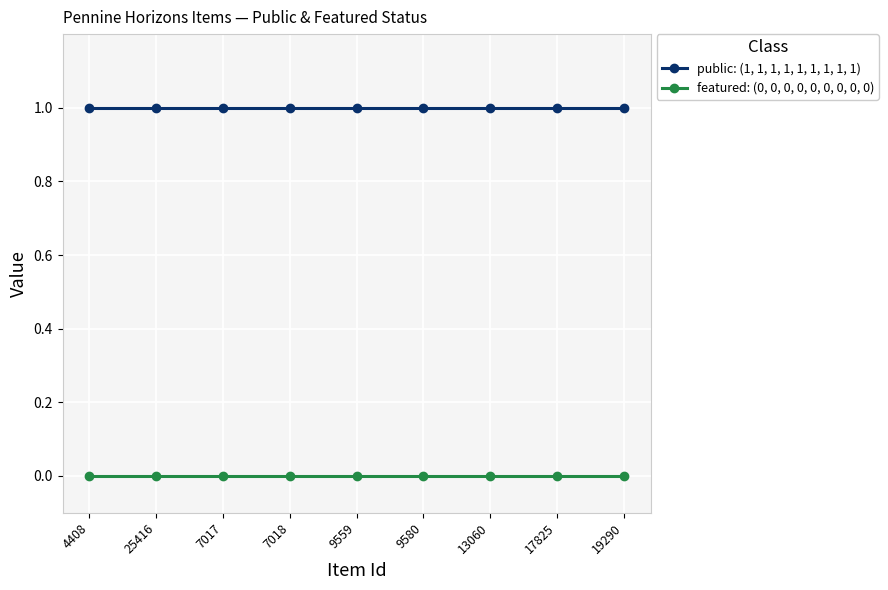

Is the value of featured: (0, 0, 0, 0, 0, 0, 0, 0, 0) at 19290 greater than the value of public: (1, 1, 1, 1, 1, 1, 1, 1, 1) at 13060?

No